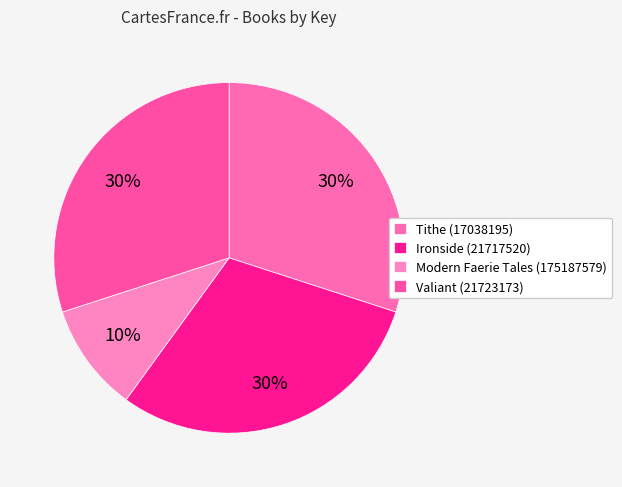

To the nearest percent, what percentage of the pie is Tithe (17038195)?

30%